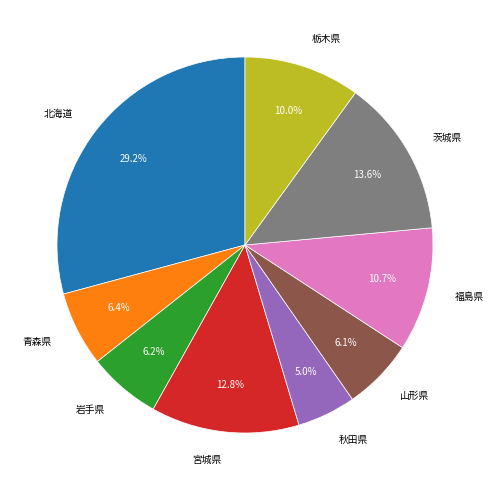

What is the largest slice in the pie chart?

北海道